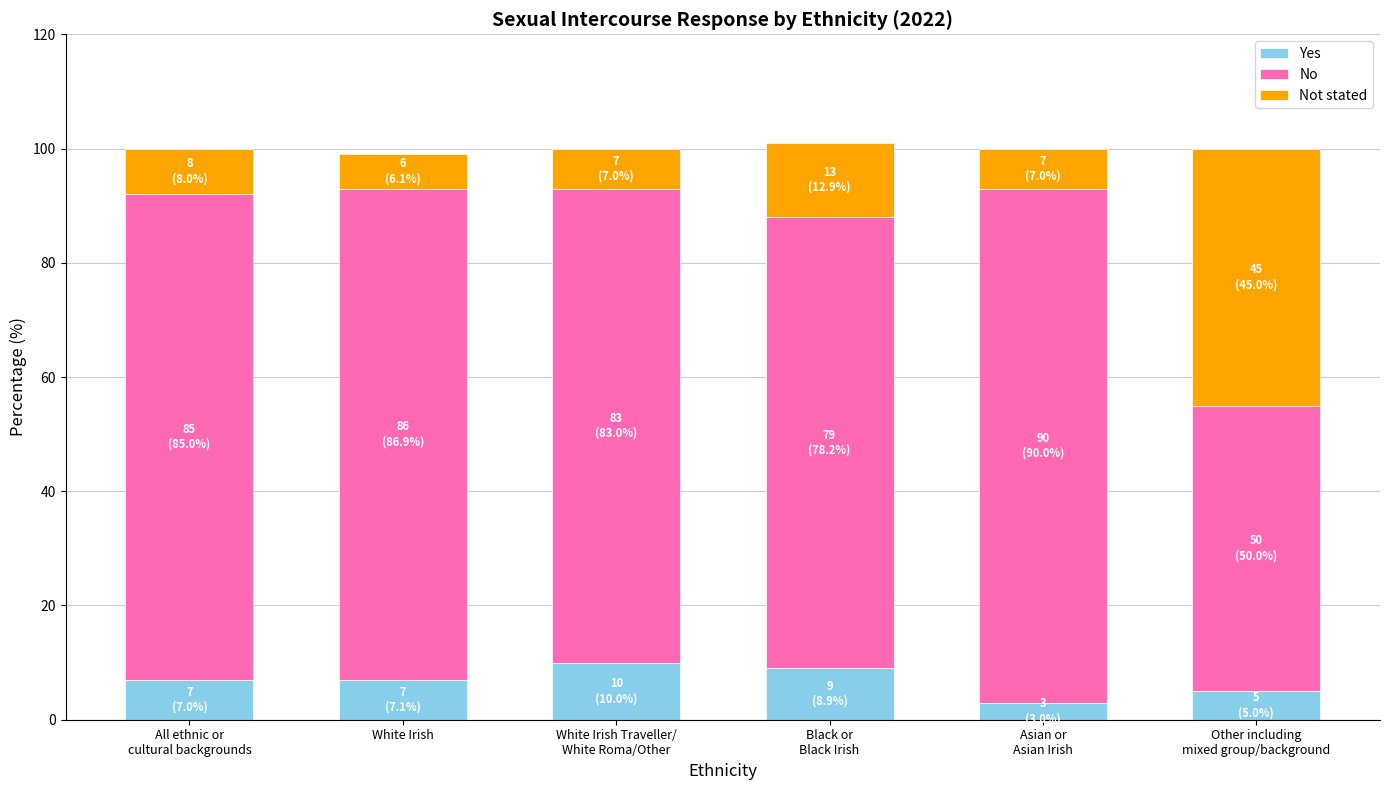

Reading left to right, what are the values for Yes?

7	7	10	9	3	5